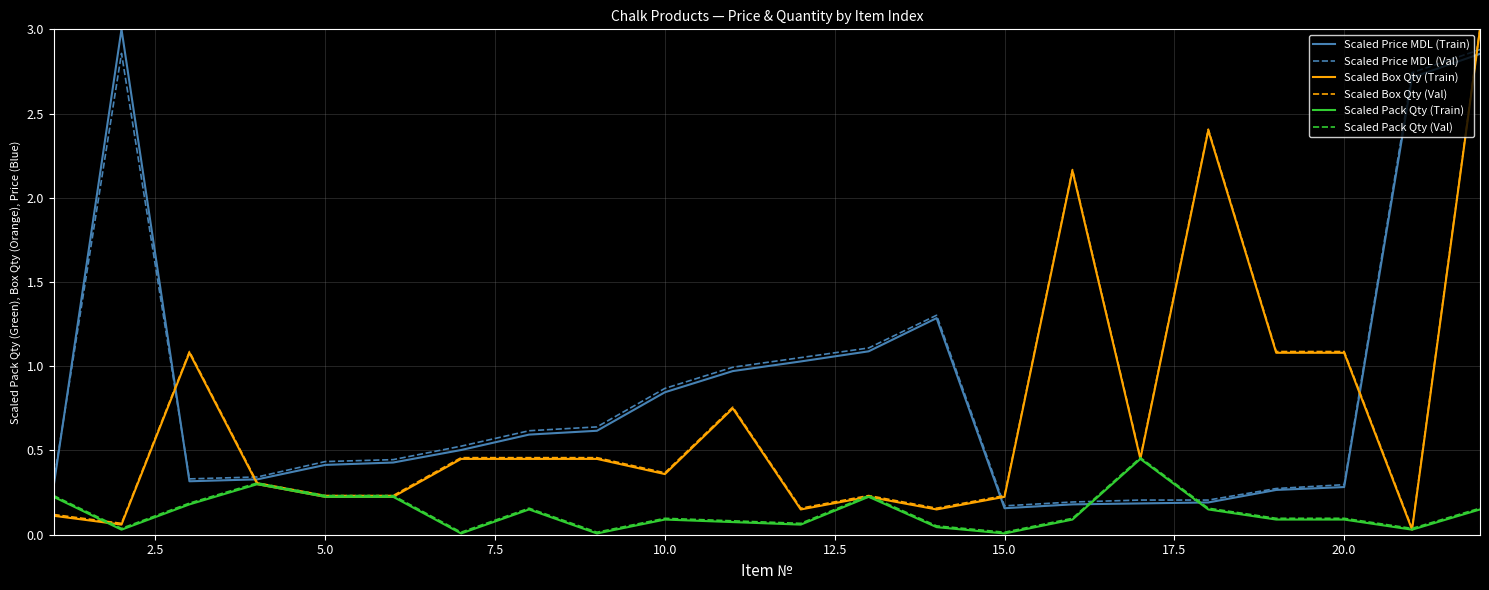

What is the maximum value shown in the chart?

3.0